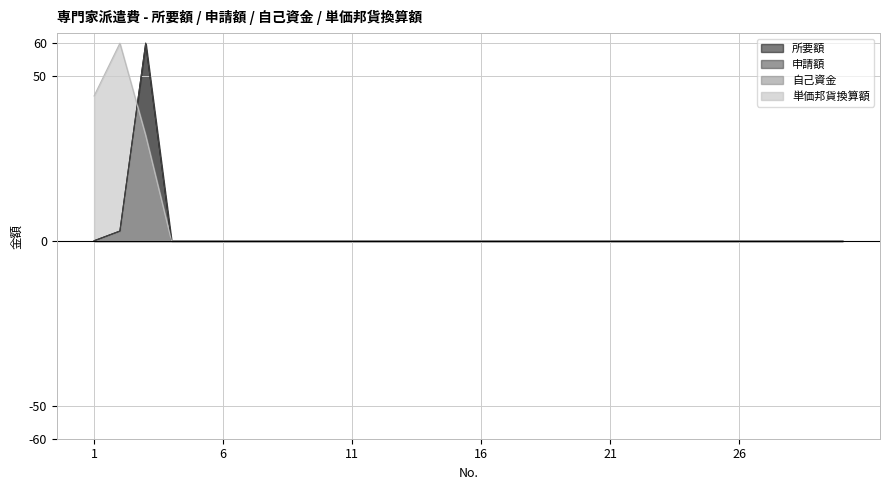

Which series has the widest spread of values?

所要額